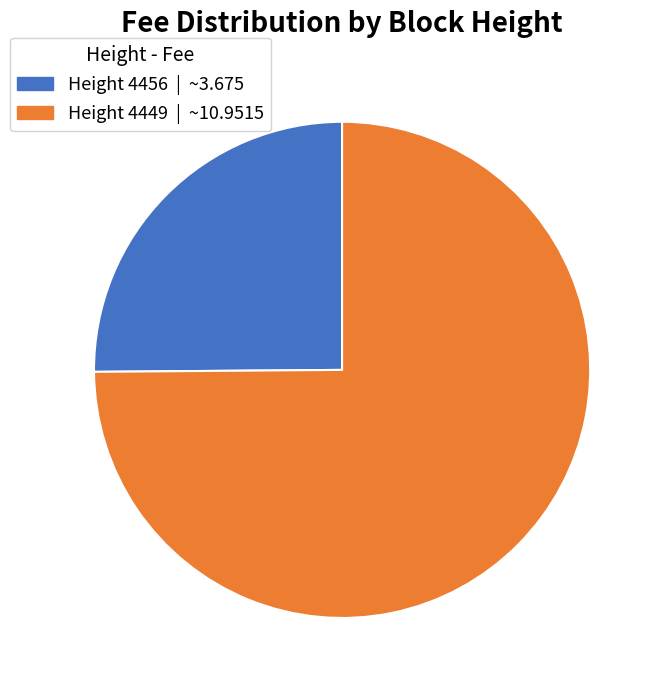

How many segments does this pie chart have?

2